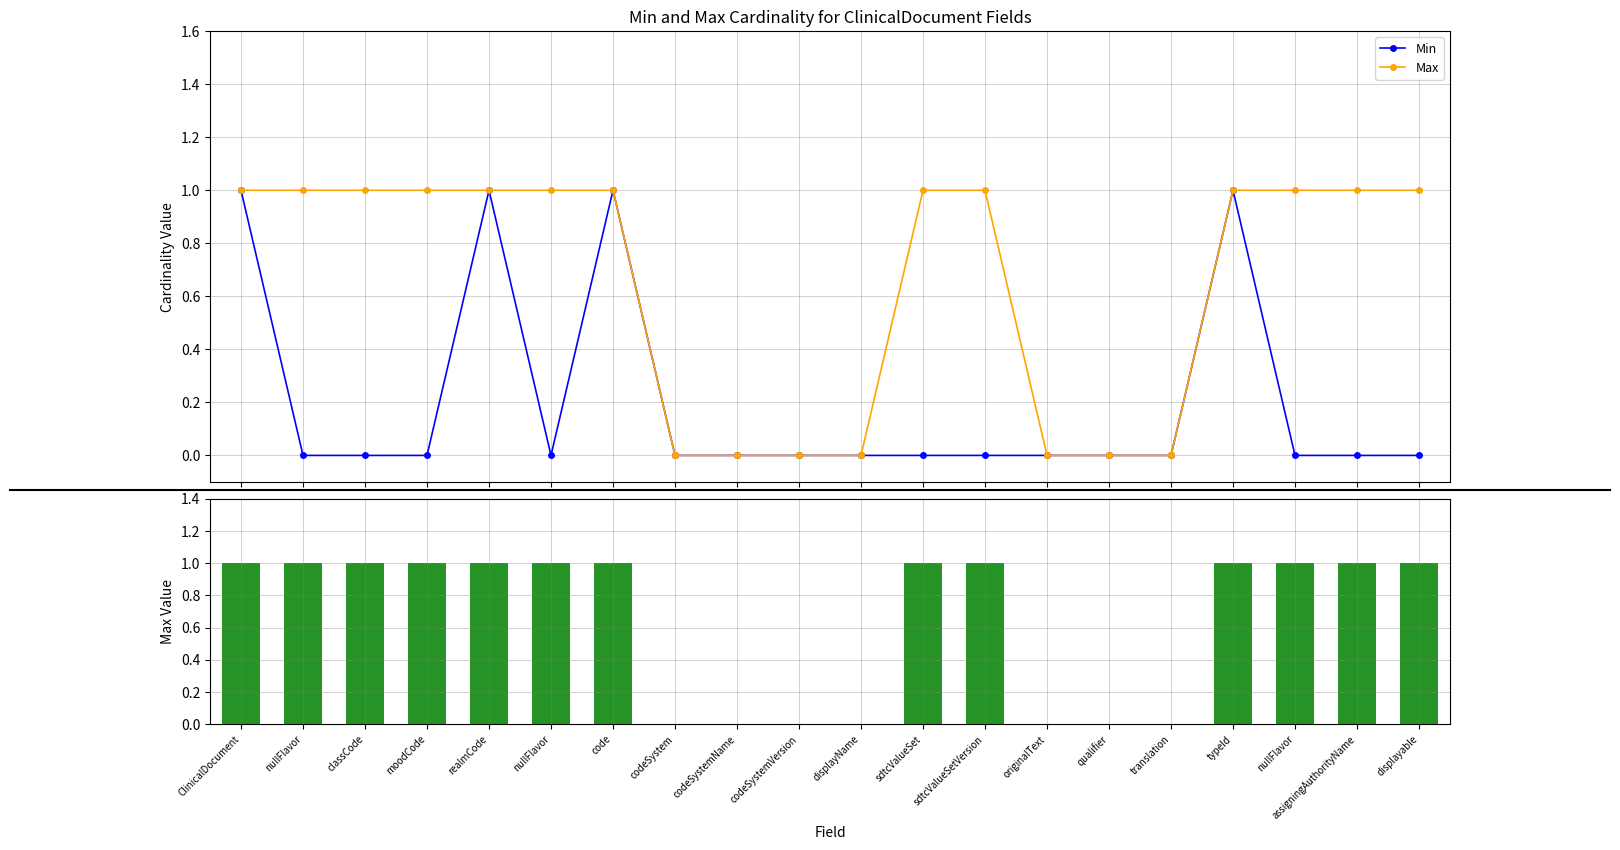

Where is Min nearest to the value 0?

nullFlavor